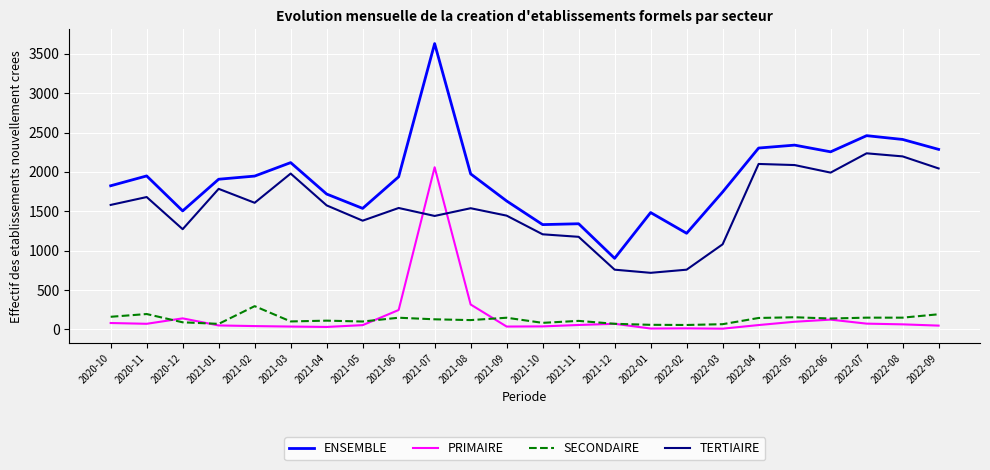

What position from the right is 2022-04?

6